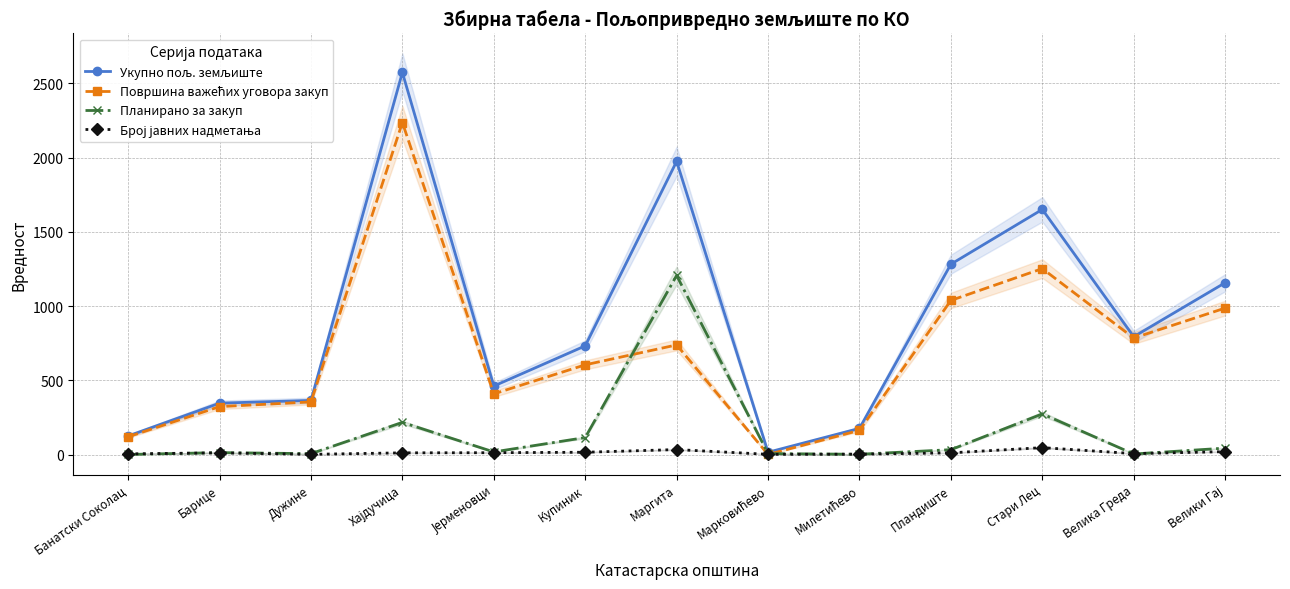

Where is the first local minimum for Број јавних надметања?

Дужине